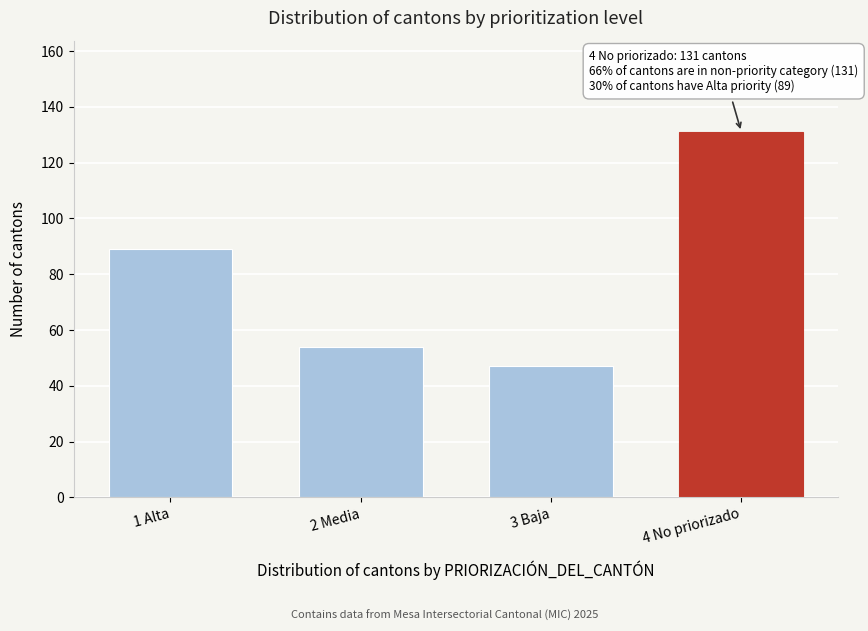

Reading right to left, transcribe all the data shown in this chart.

4 No priorizado=131	3 Baja=47	2 Media=54	1 Alta=89